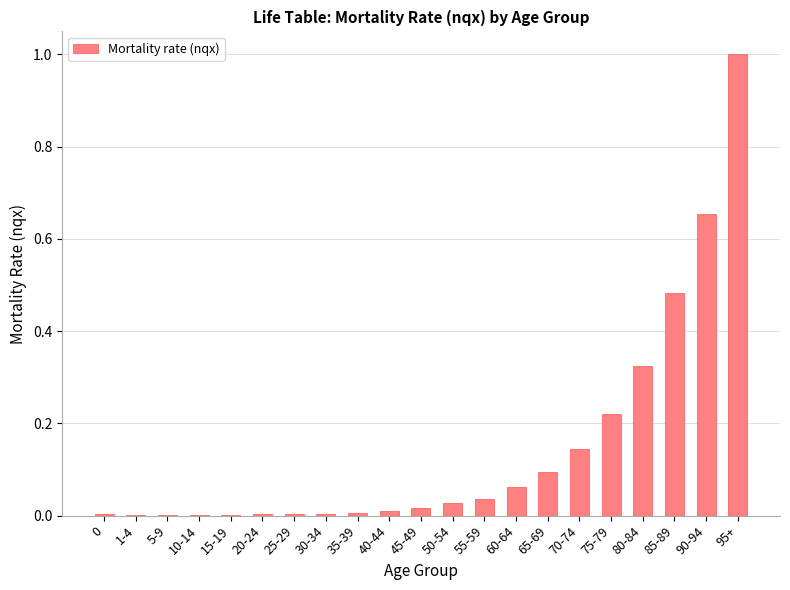

What is the change in value from 10-14 to 90-94?

+0.7